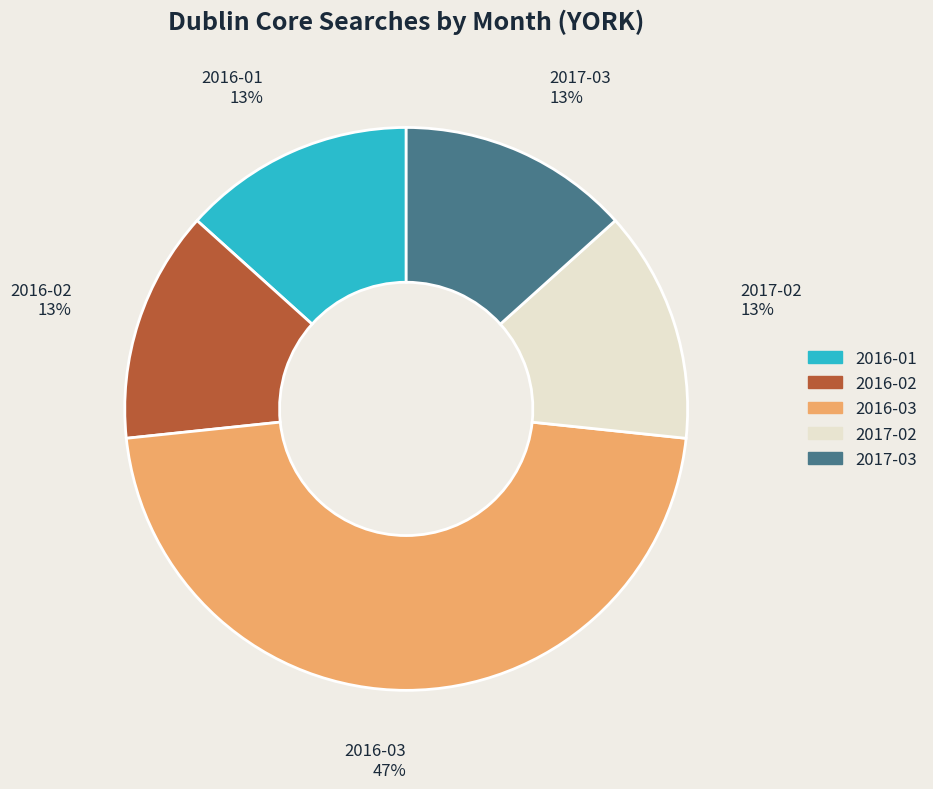

To the nearest percent, what is the average slice percentage?

20%